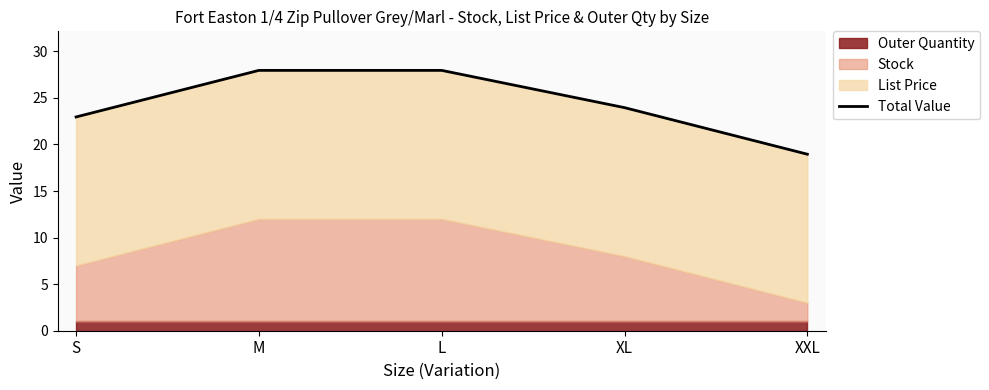

The chart shows a value of 33.4 at S. True or false?

False